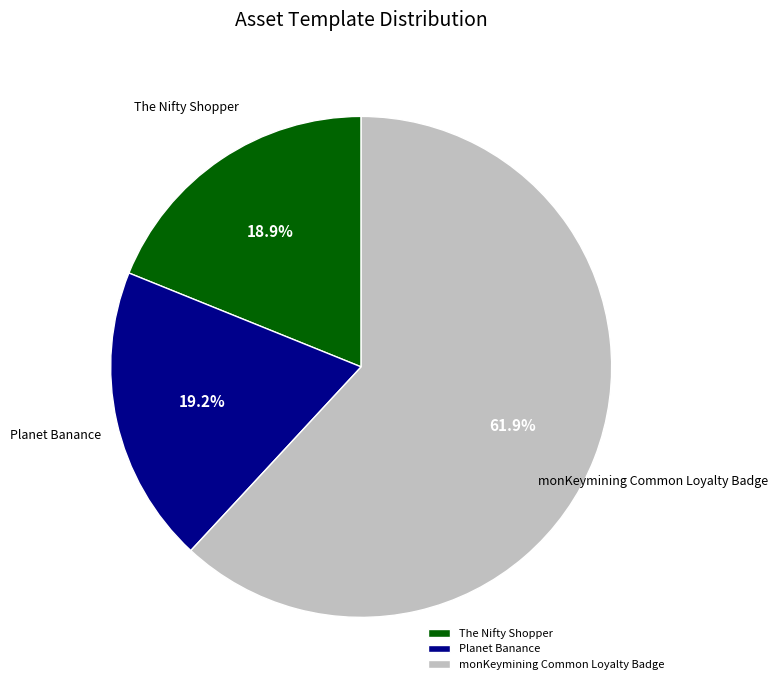

What percentage is the The Nifty Shopper slice, to the nearest percent?

19%